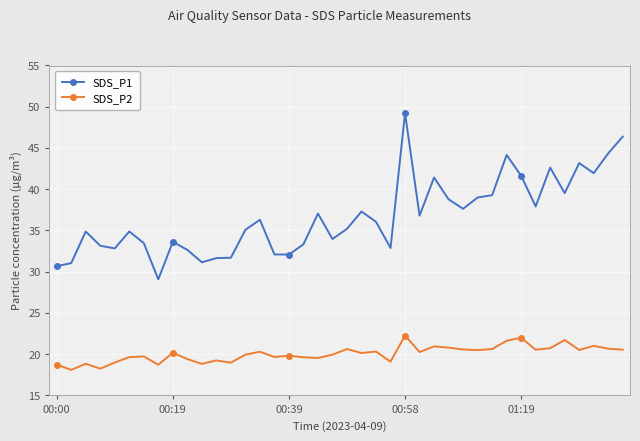

True or false: SDS_P1 and SDS_P2 intersect in this chart.

False